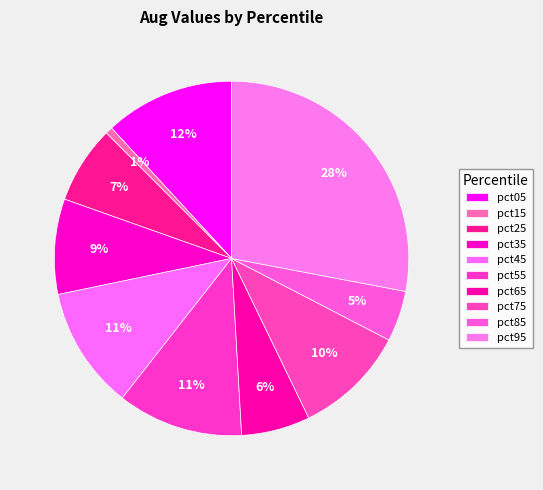

Count the number of slices in the pie.

10